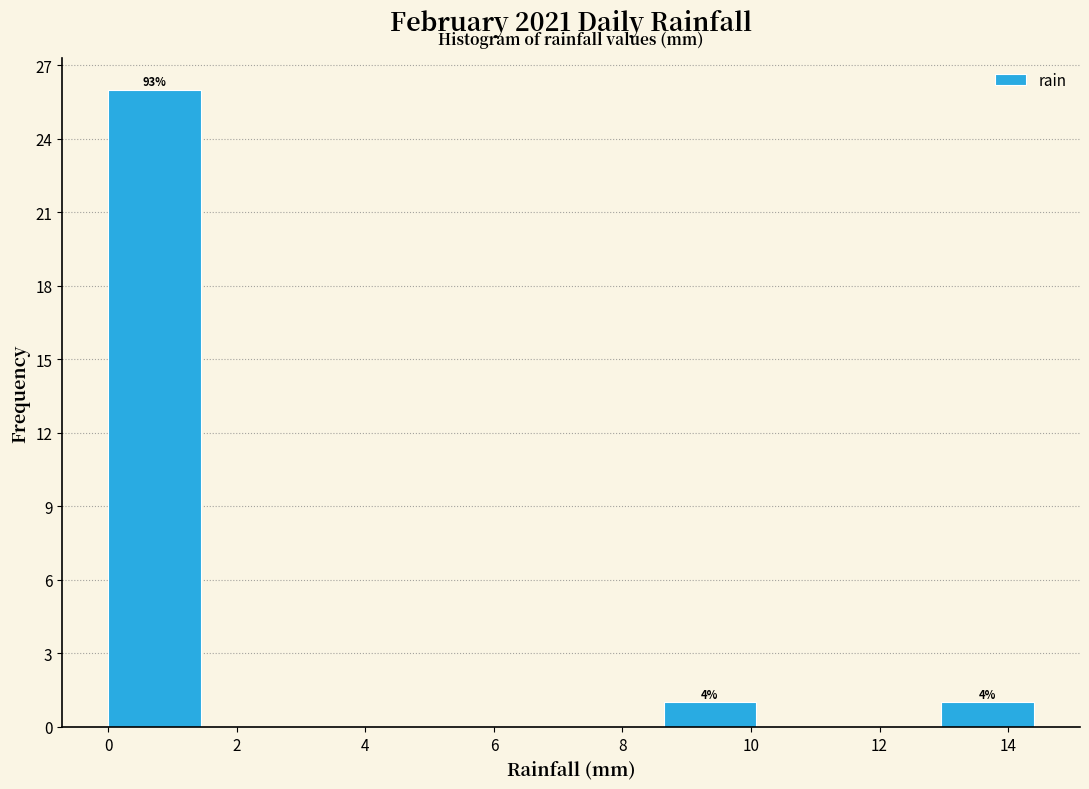

Which range on the x-axis has the tallest bar?

0.00 to 1.44